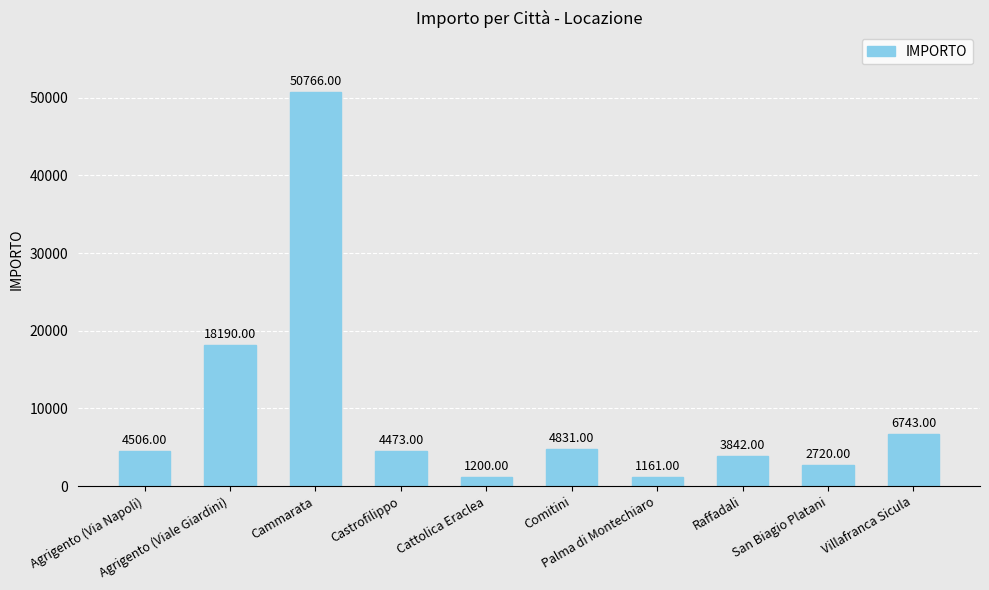

What is the change in value from Comitini to Palma di Montechiaro?

-3670